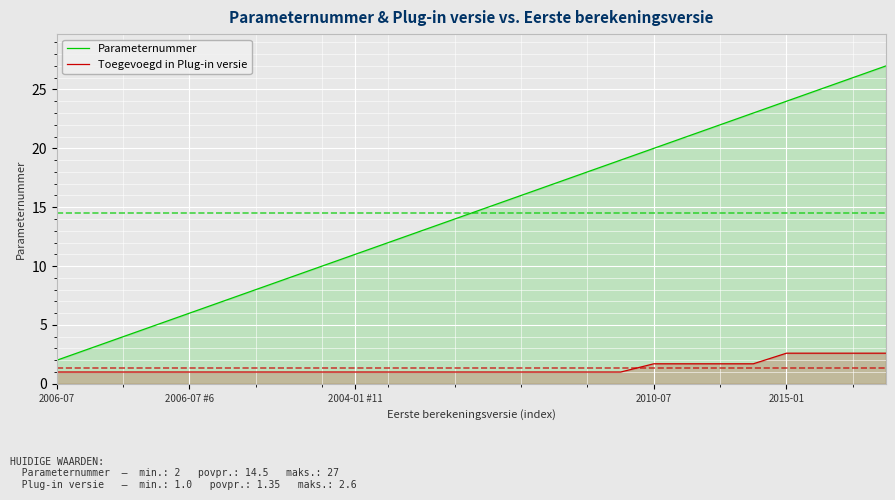

What is the smallest value displayed?

1.0